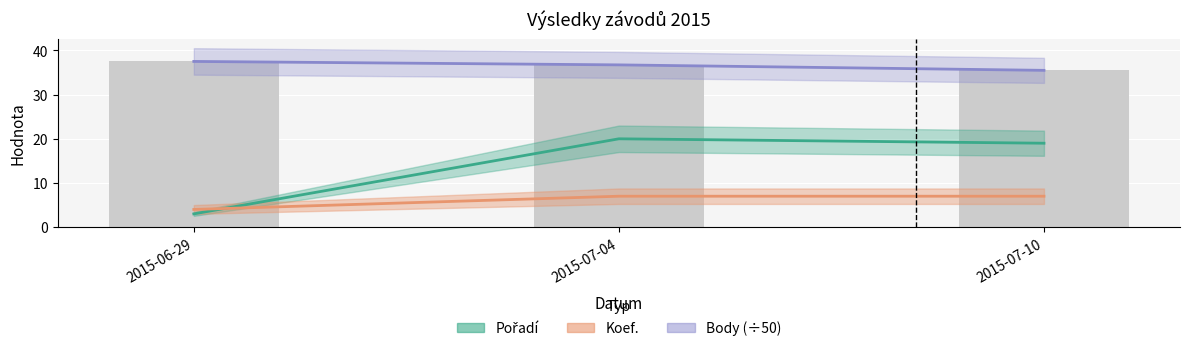

The Koef. series shows 2.4 at 2015-07-04. True or false?

False